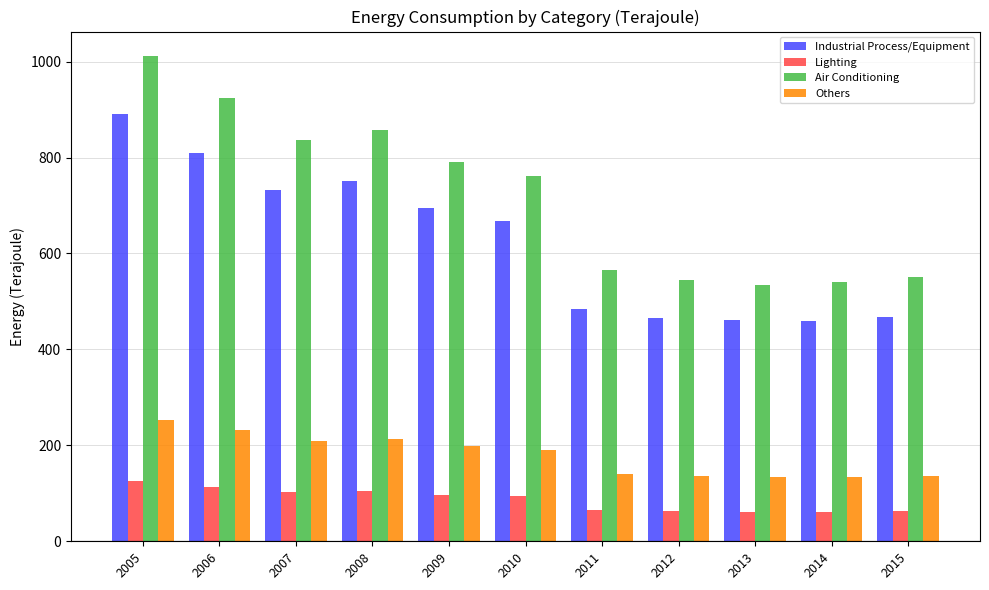

What is the approximate value of Air Conditioning at 2014, to the nearest 5?

540